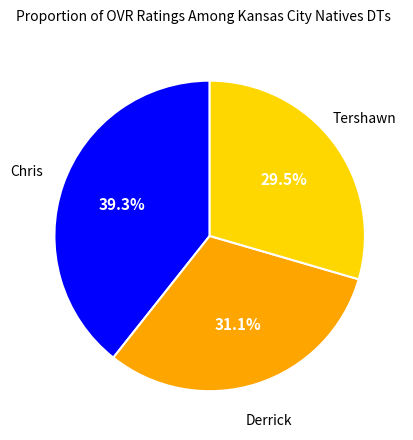

Is there any slice that represents more than half of the pie?

No